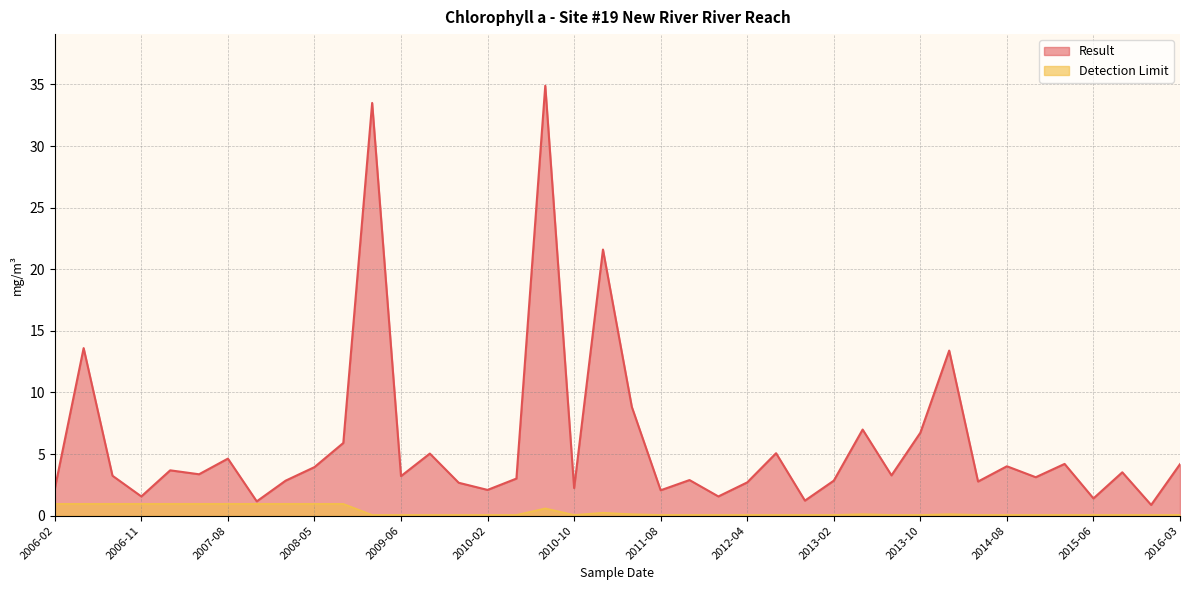

At how many categories does at least one series exceed 23?

2